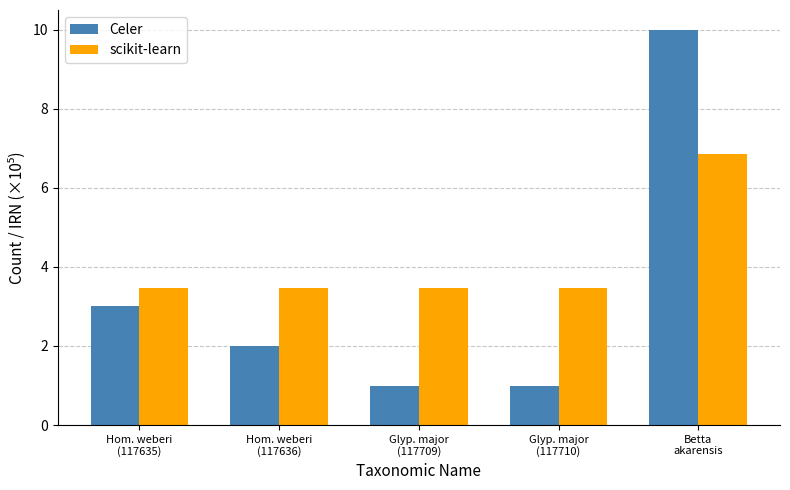

How many data points in Celer are less than 2?

2